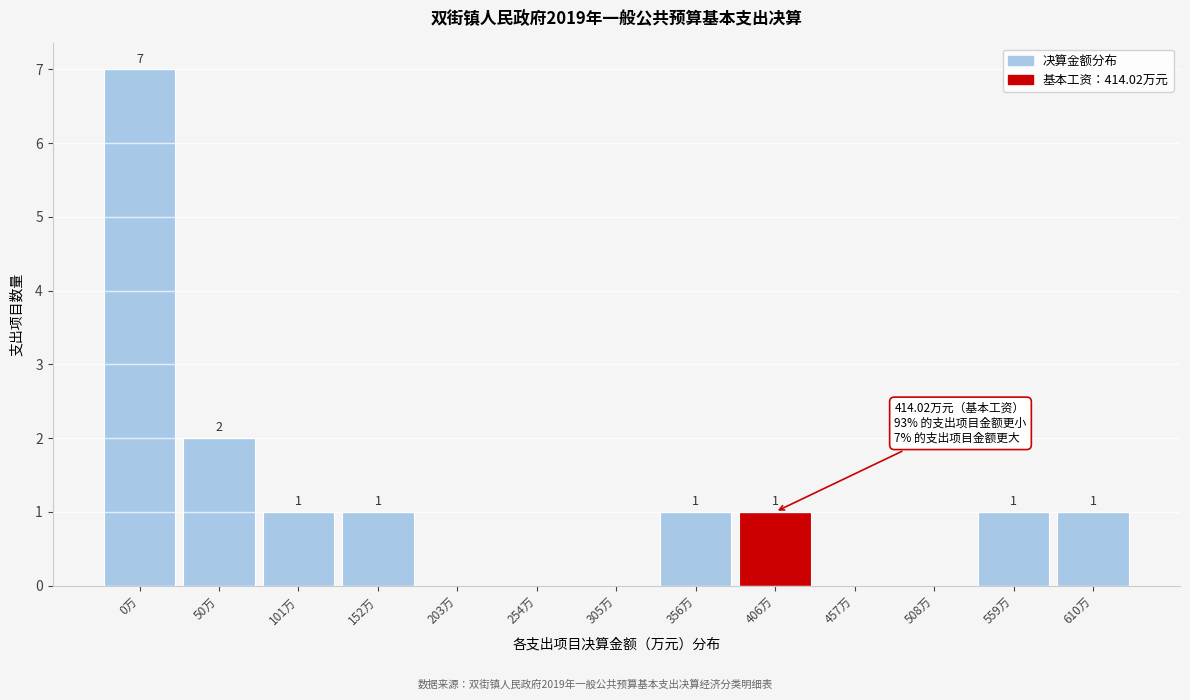

Reading left to right, what are all the values shown in this chart?

0万=7	50万=2	101万=1	152万=1	203万=0	254万=0	305万=0	356万=1	406万=1	457万=0	508万=0	559万=1	610万=1